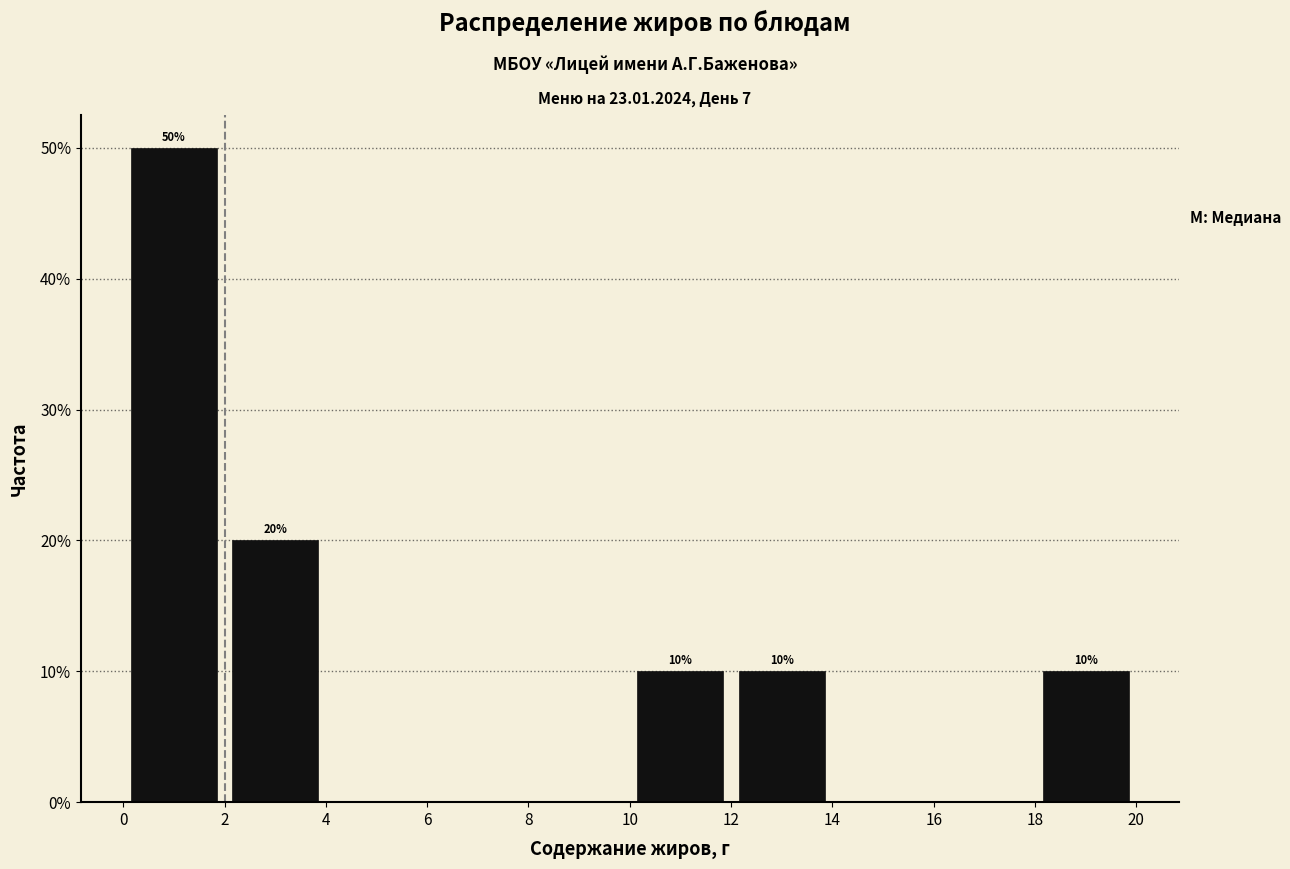

Over which range of the x-axis is the bar tallest?

0 to 2